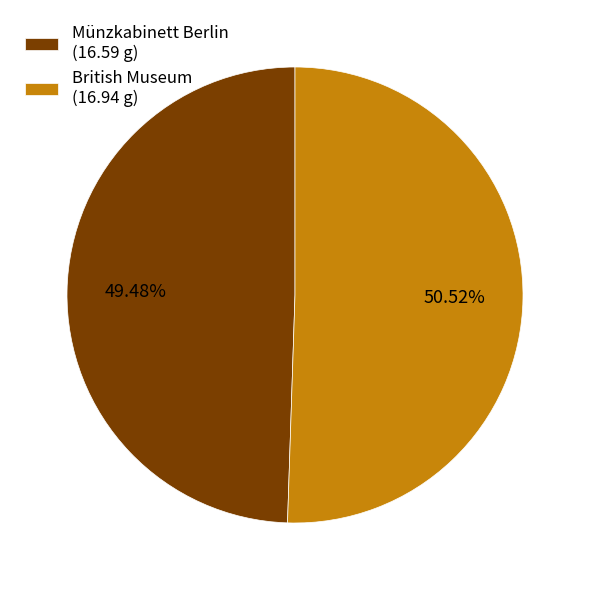

Approximately how many times larger is the value at British Museum compared to Münzkabinett Berlin?

1.0